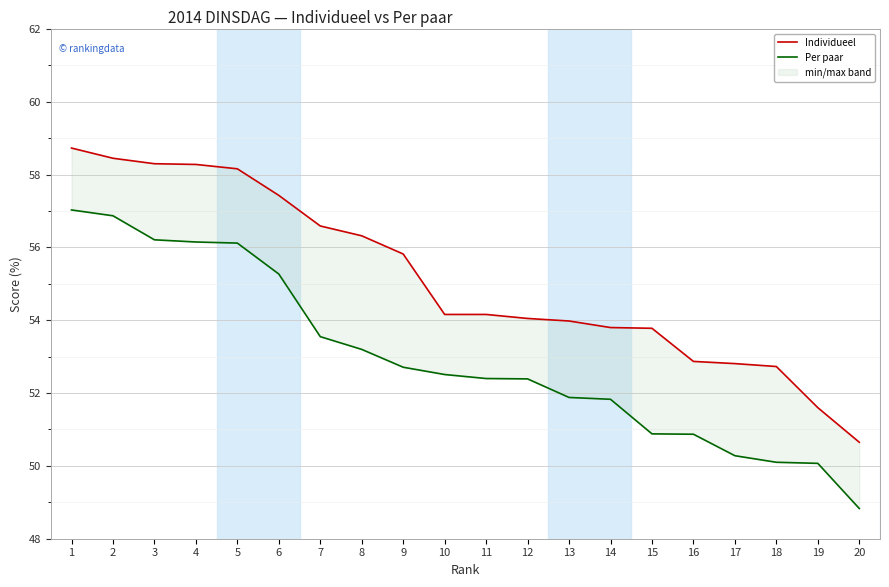

True or false: Individueel has a value of 58.5 at 2.

True